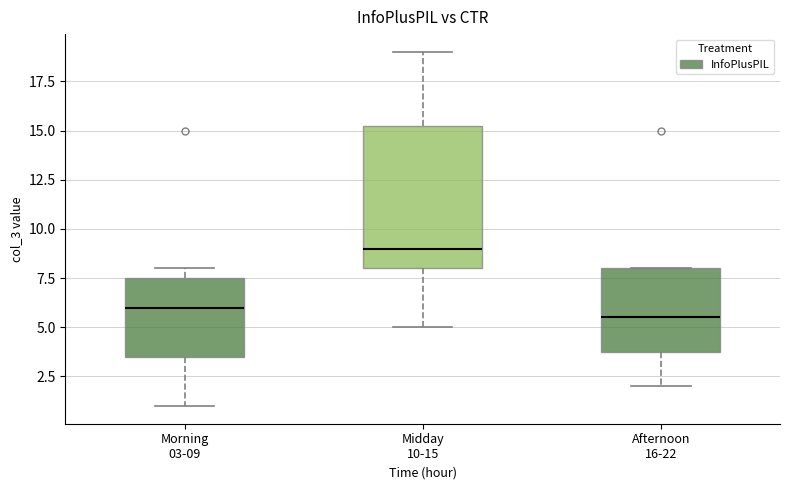

Reading left to right, read every box against the y-axis: the position of its median line, the range the box covers, and the ends of its whiskers. The values are not printed on the chart, so give them approximately, as read against the axis.

Morning 03-09: median 6.0, box 3.5 to 7.5, whiskers 1.0 to 8.0
Midday 10-15: median 9.0, box 8.0 to 15.5, whiskers 5.0 to 19.0
Afternoon 16-22: median 5.5, box 4.0 to 8.0, whiskers 2.0 to 8.0